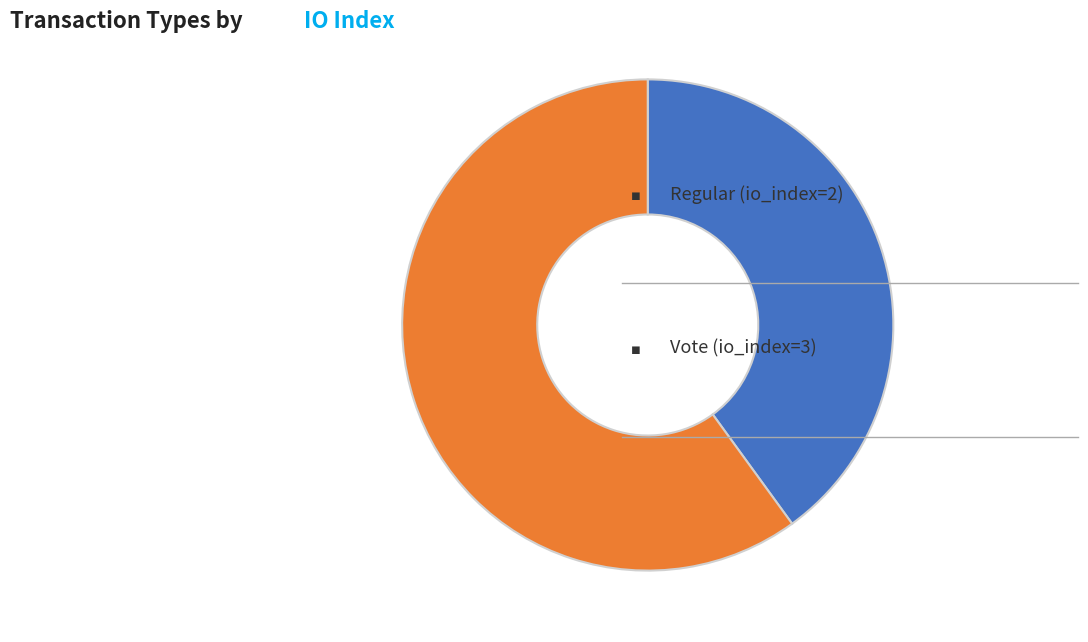

Count the number of slices in the pie.

2